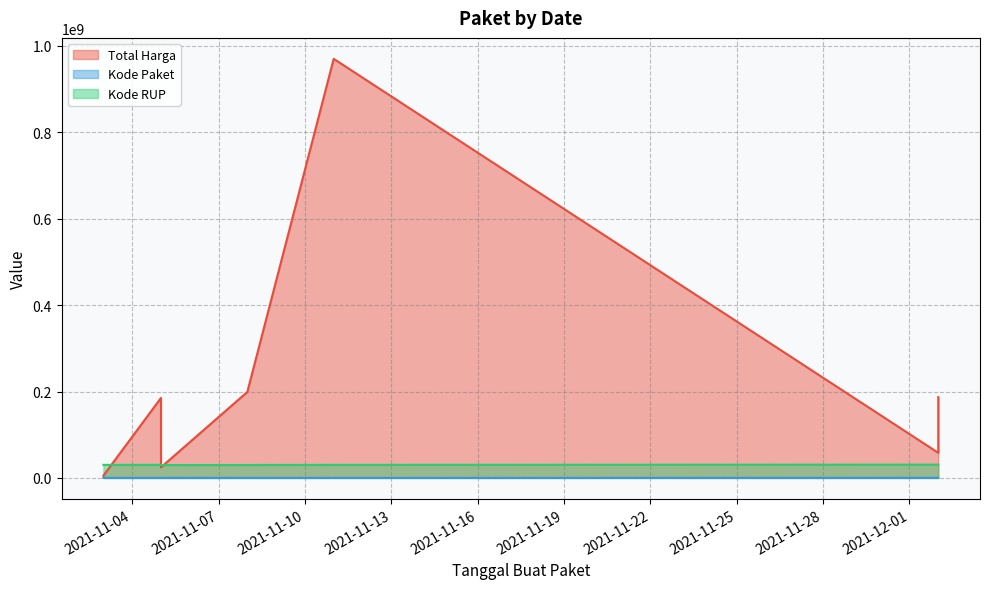

How many lines are shown in the chart?

3